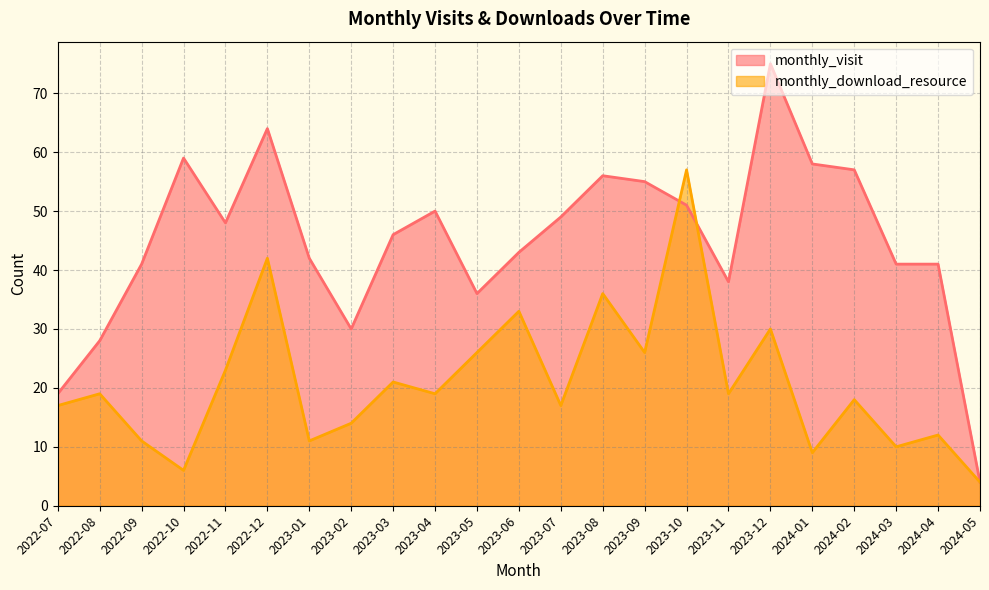

What is the difference between the maximum and second lowest values in the monthly_visit series?

56